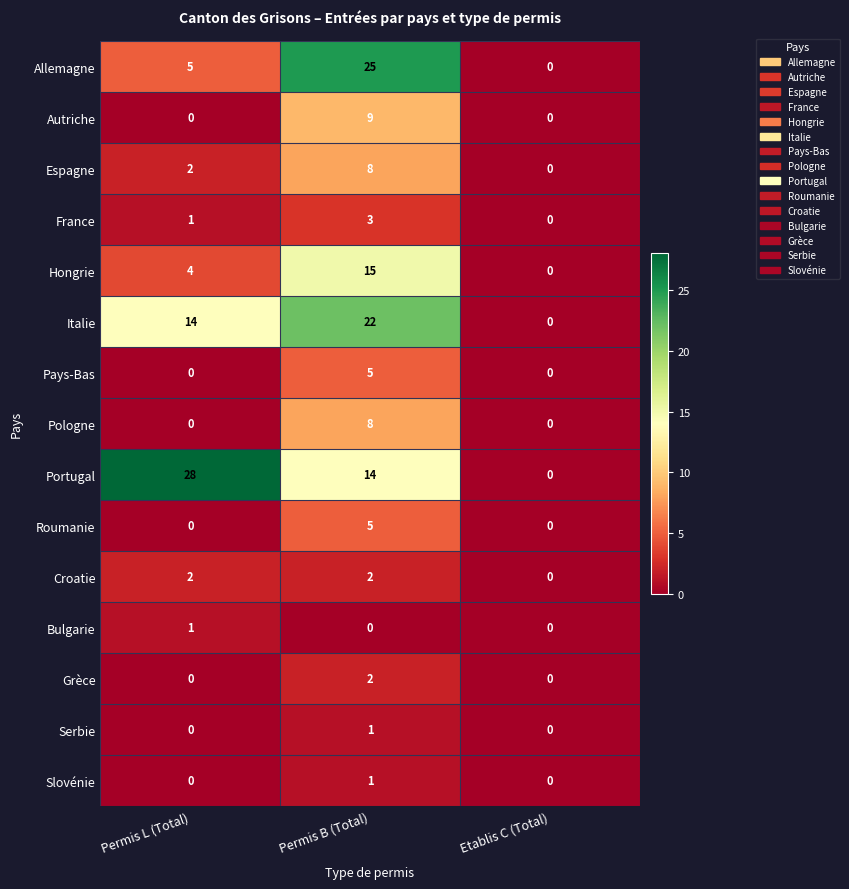

Which series has the largest range (max minus min)?

Portugal